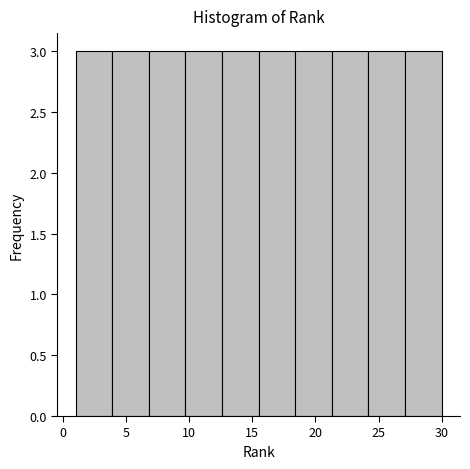

How tall is the bar that spans 12.6 to 15.5 on the x-axis? Neither the bar edges nor the heights are printed on the chart, so give them approximately, as read against the axes.

3